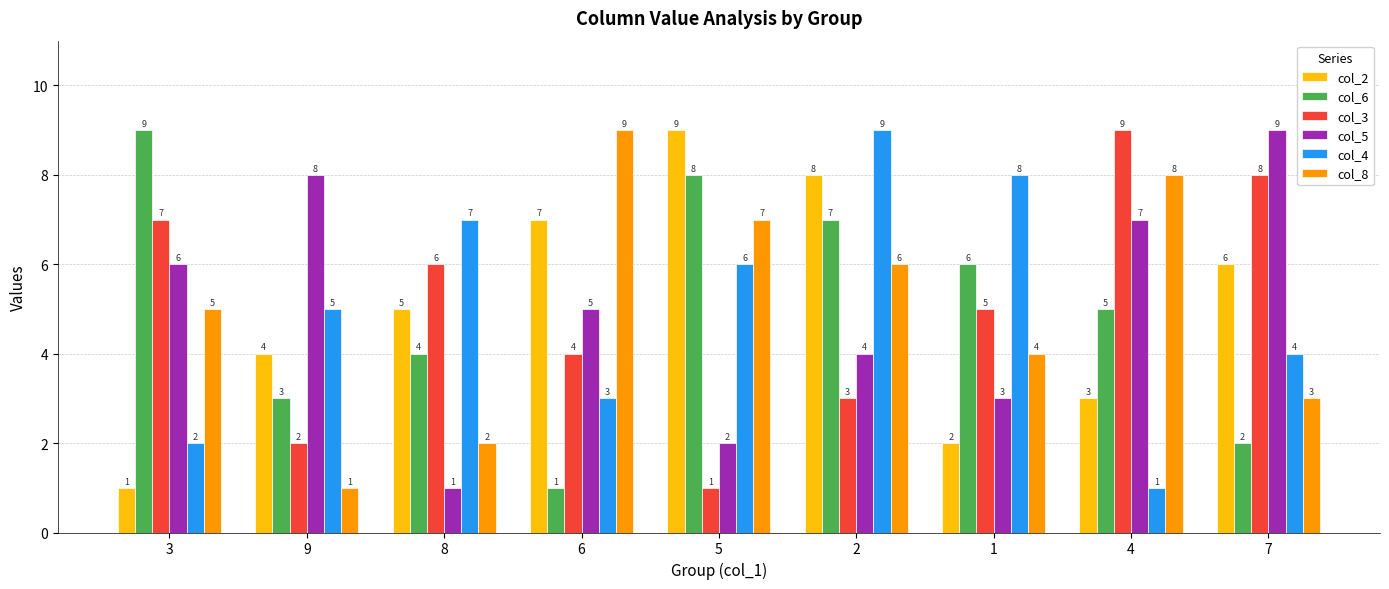

Is it true that col_4 equals 3 at 6?

True